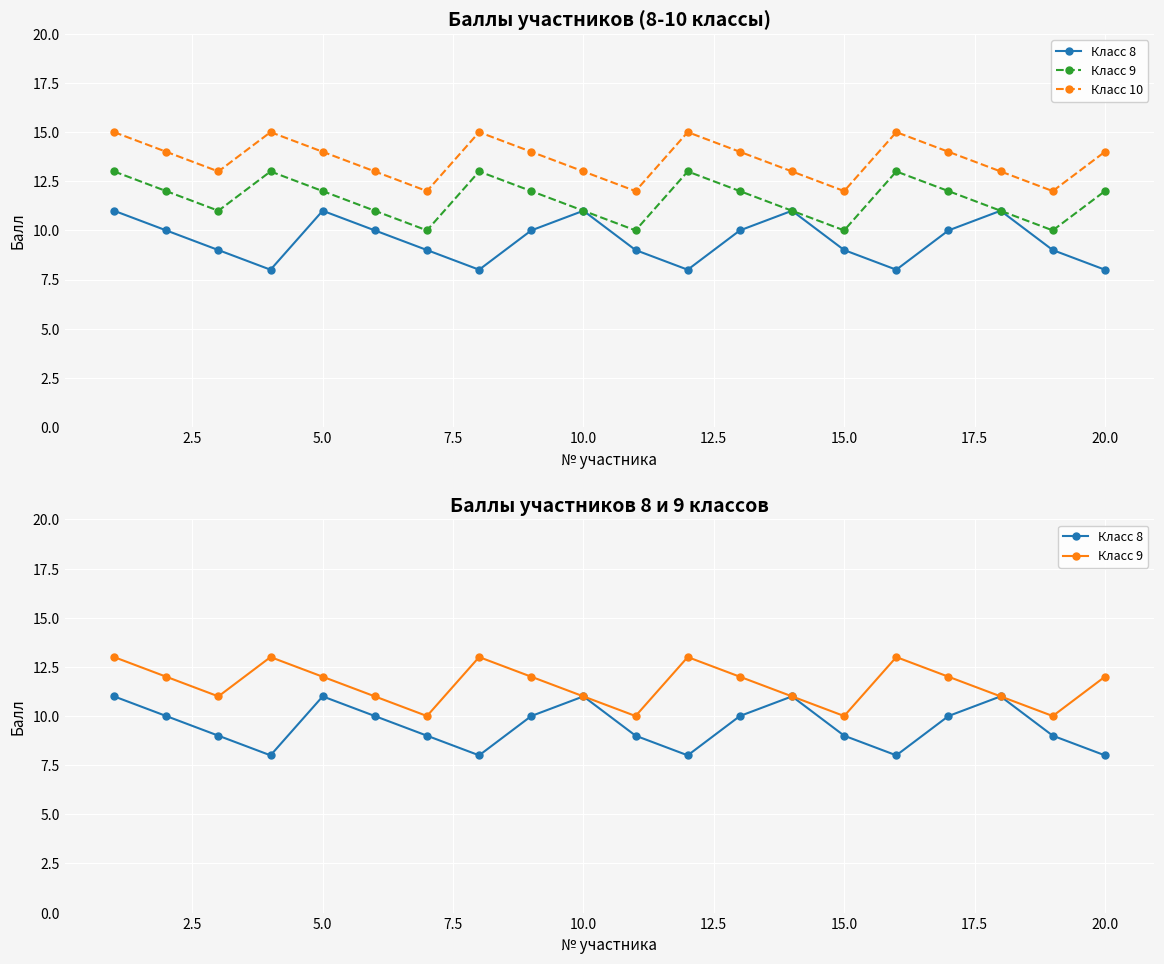

What is the average value of the Класс 10 series?

14